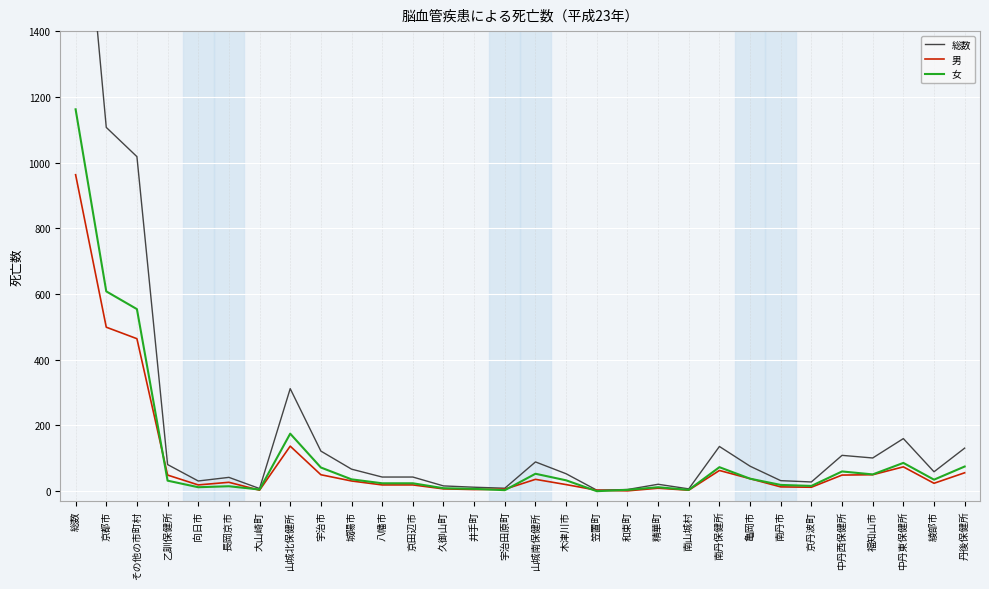

True or false: 総数 and 女 intersect in this chart.

False